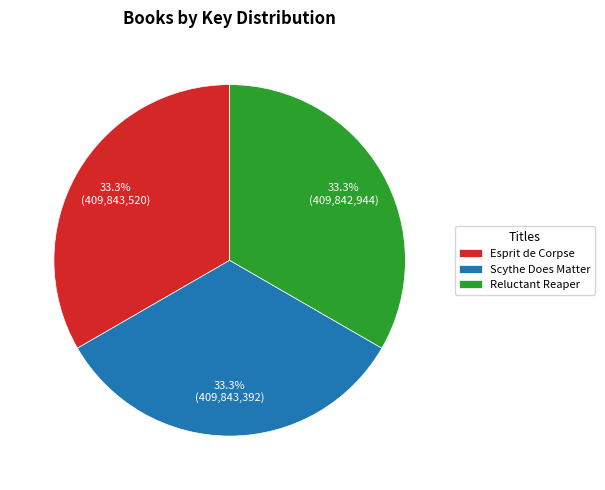

What is the total percentage of Reluctant Reaper and Esprit de Corpse?

66.7%